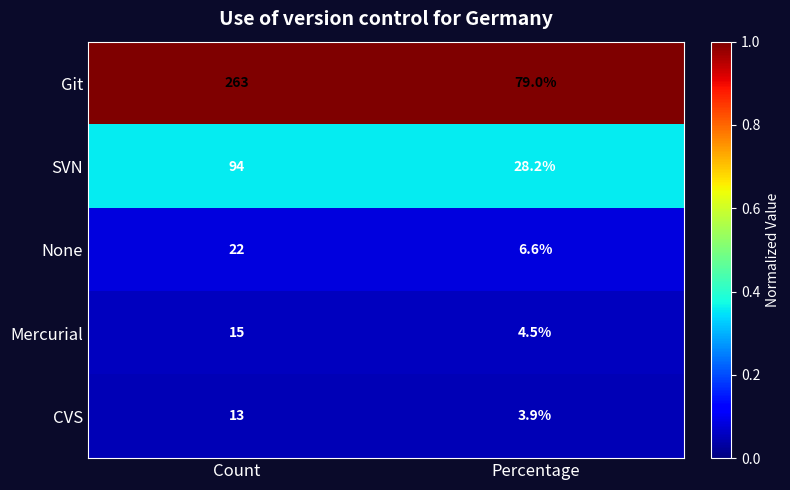

Which series has the widest spread of values?

Git